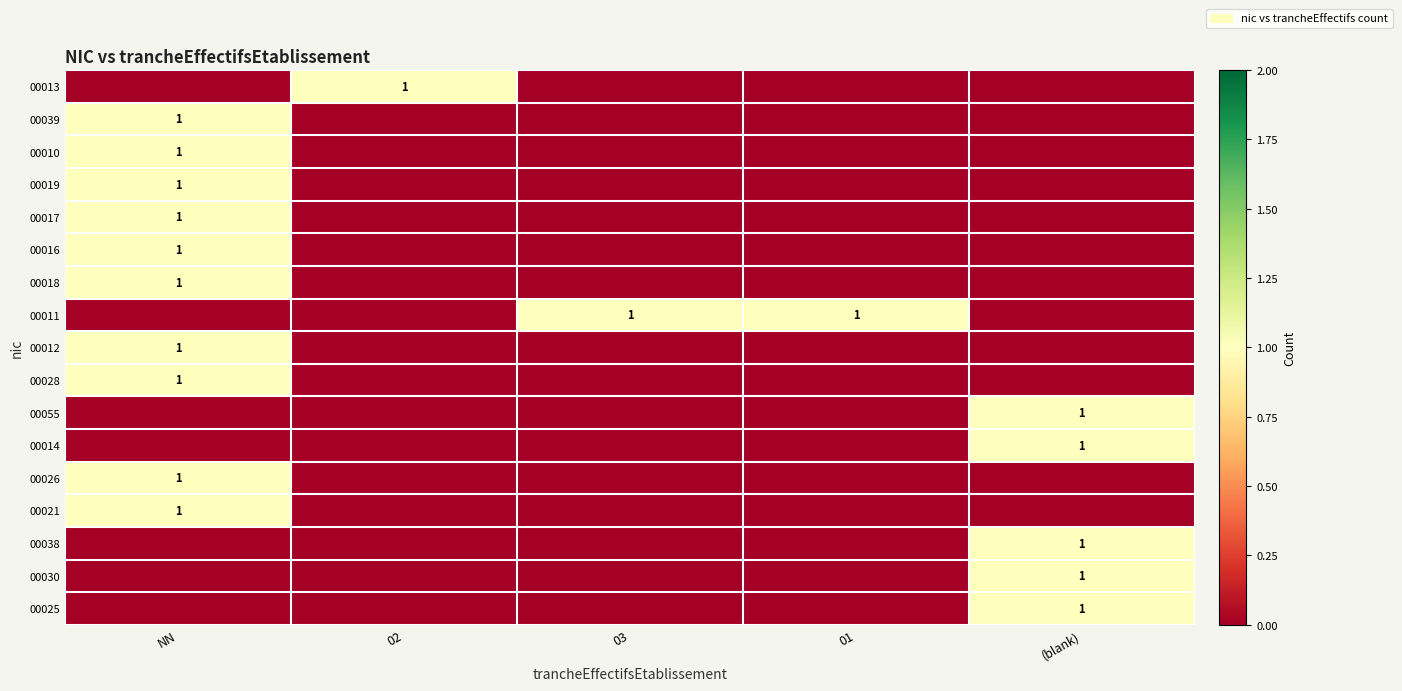

What is the difference between the highest and lowest values at 02?

1